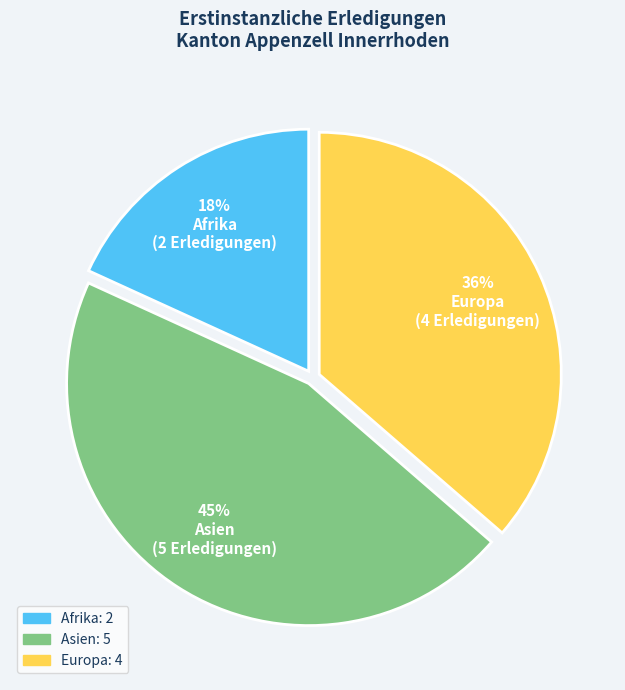

Count the number of slices in the pie.

3